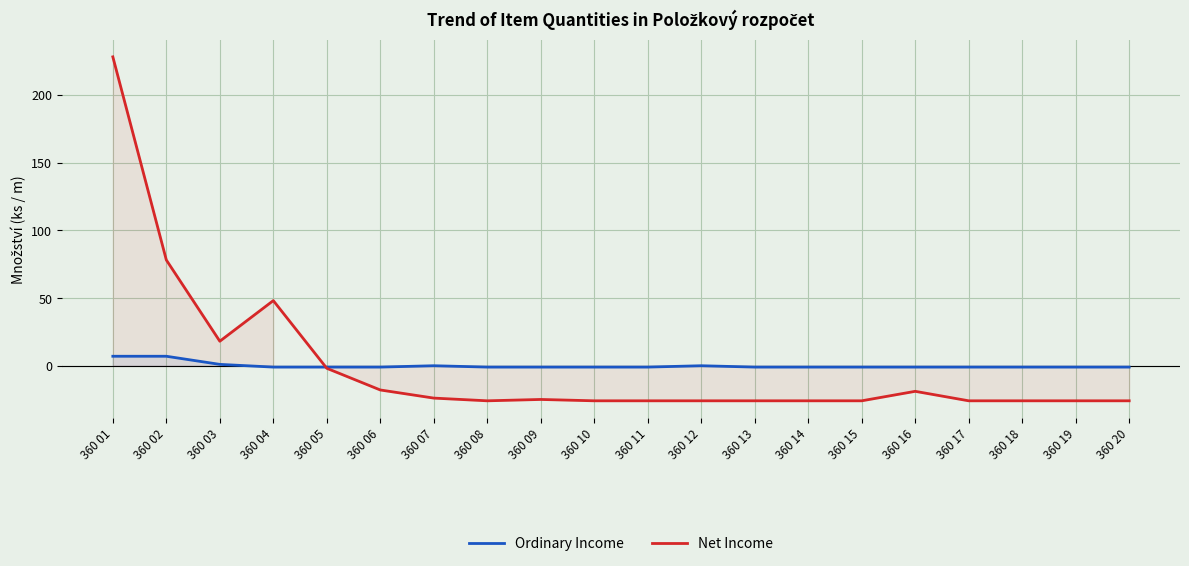

Between which two adjacent categories do Net Income and Ordinary Income first intersect?

360 04 and 360 05